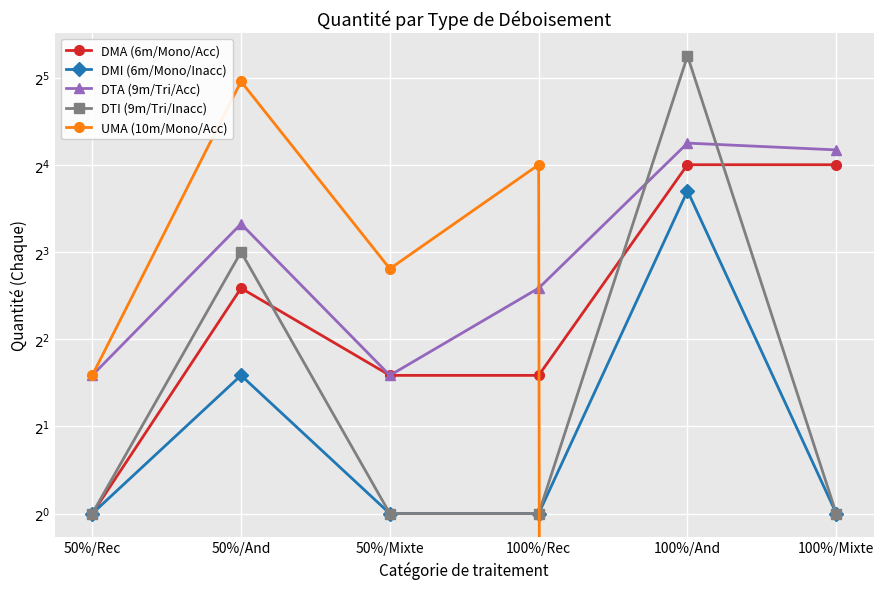

How many DMI (6m/Mono/Inacc) values are between 1 and 3?

5